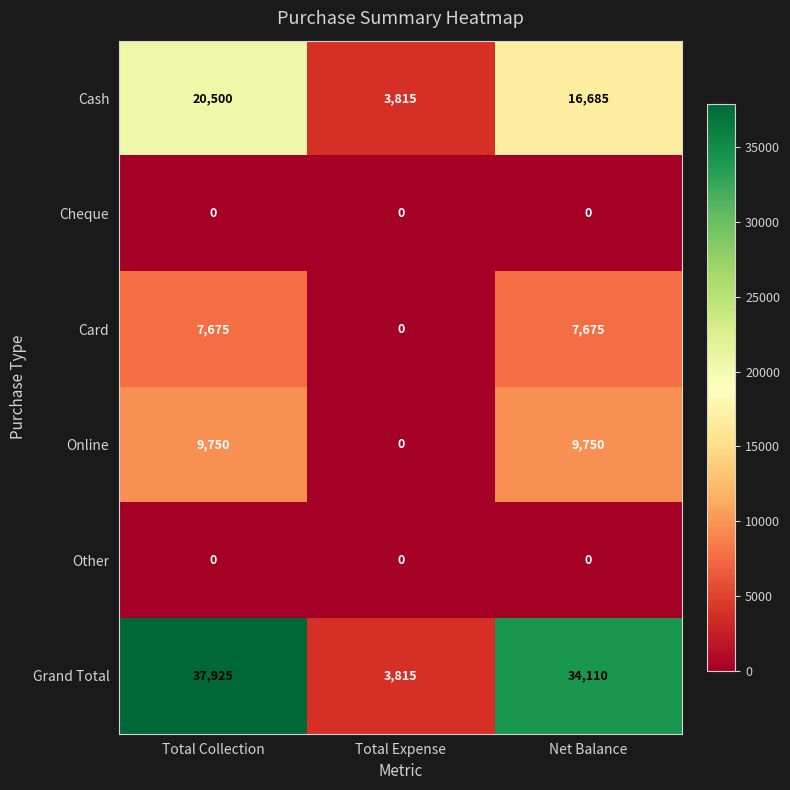

The value of Cheque at Total Expense is 0. True or false?

True